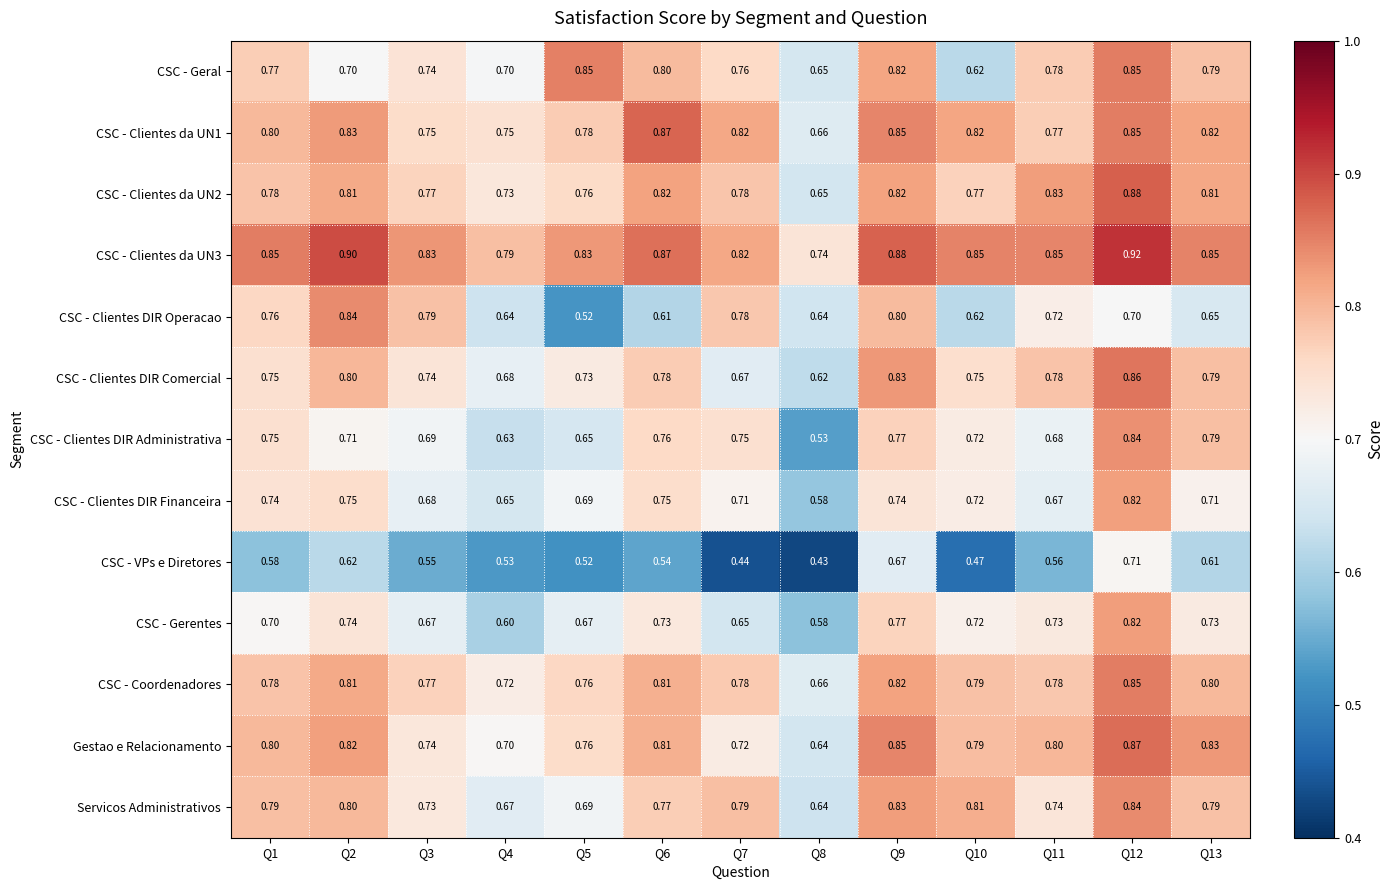

Which series has the largest total across all categories?

CSC - Clientes da UN3